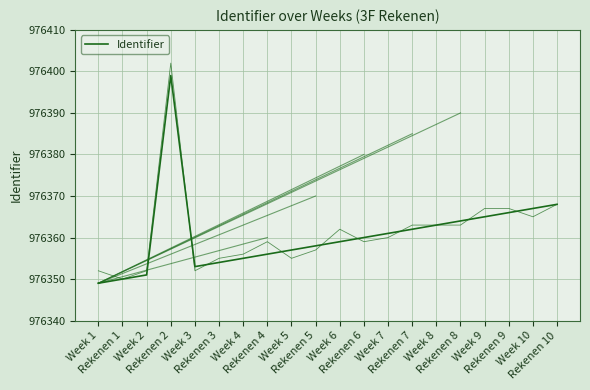

What is the change in value from Rekenen 1 to Rekenen 6?

+10